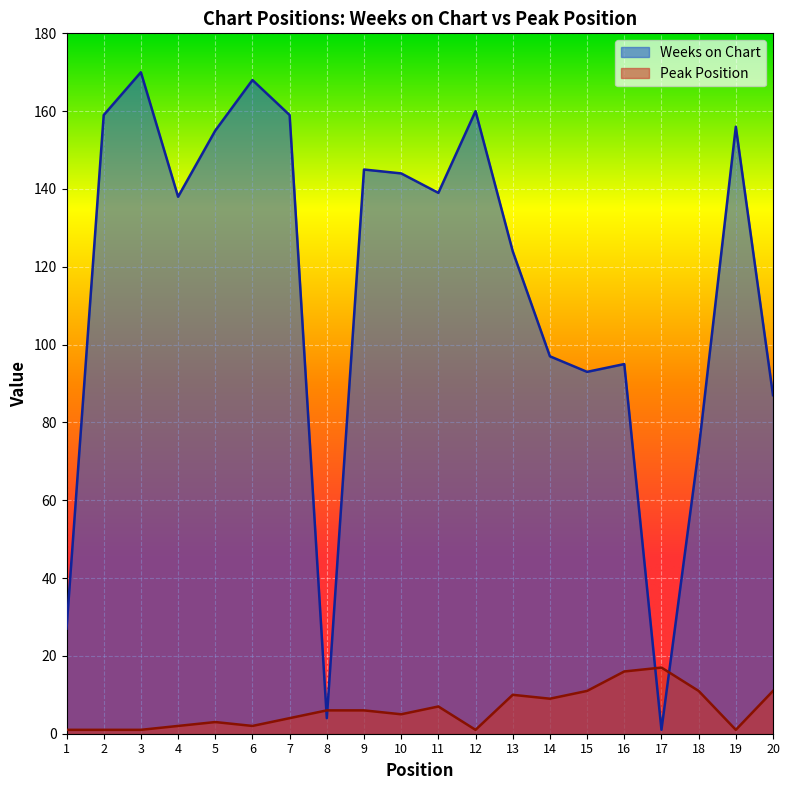

What is the difference between the highest and lowest values at 17?

16